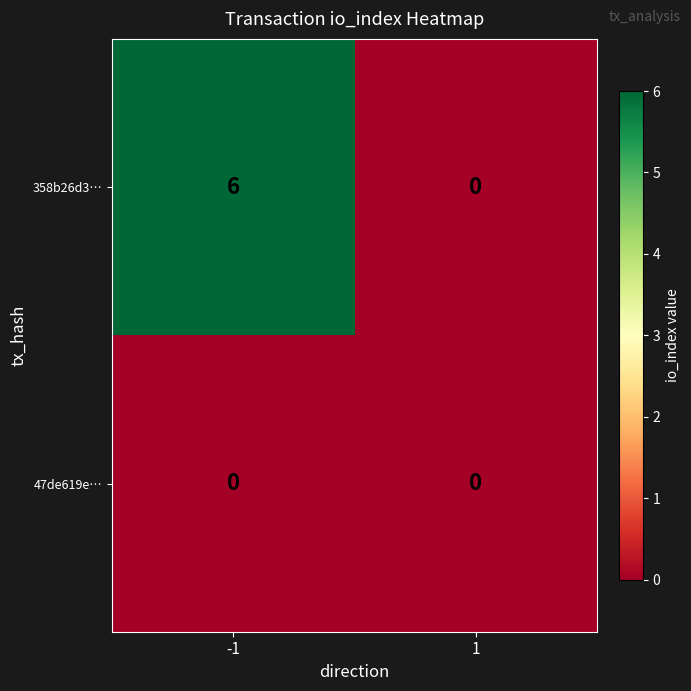

Reading left to right, list all the values displayed in this chart.

358b26d3…: 6	0
47de619e…: 0	0